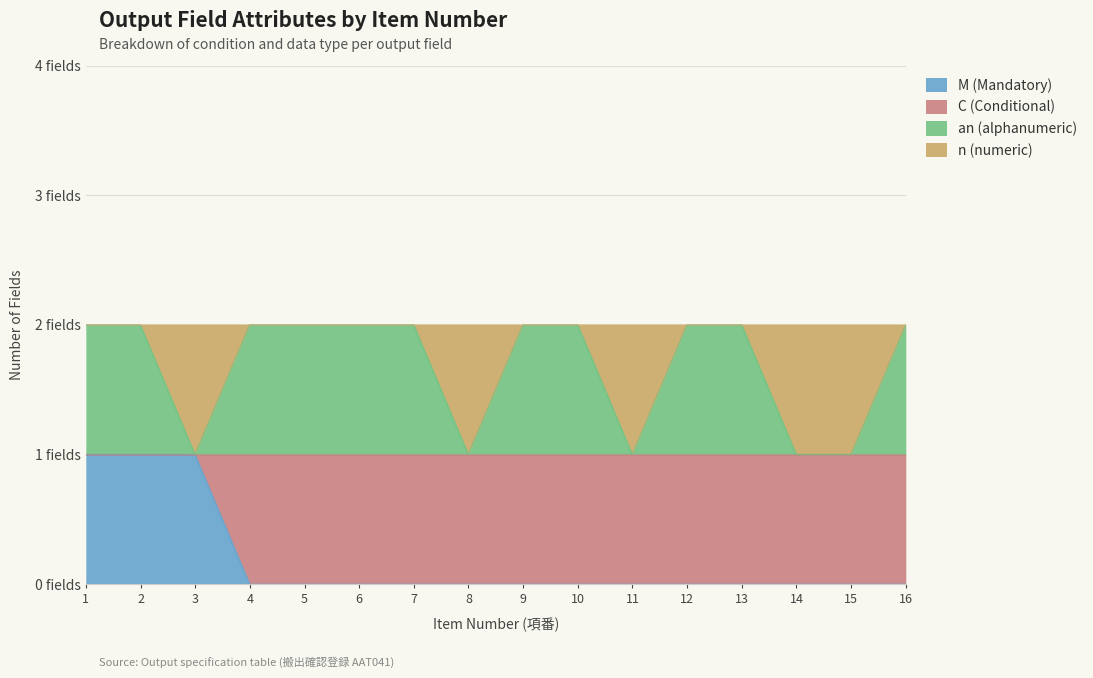

How many data points in an (alphanumeric) are less than 2?

5